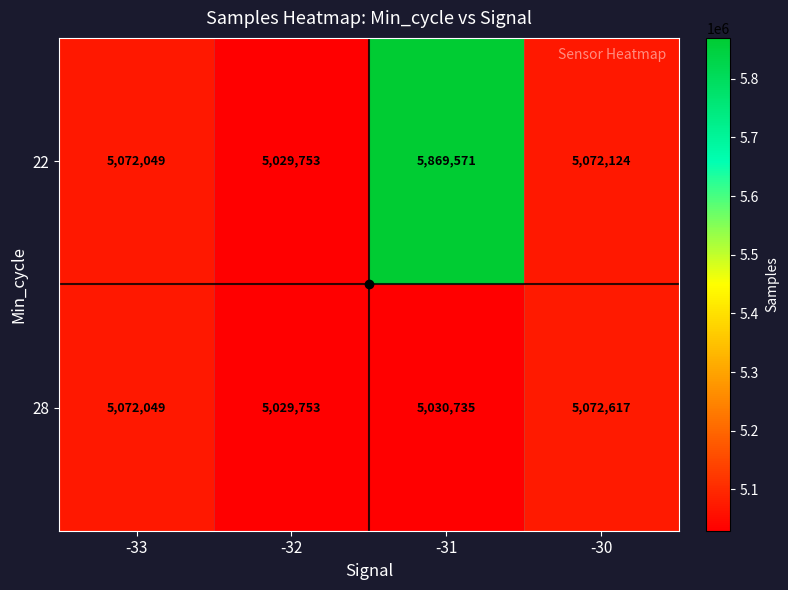

The value of 22 at -31 is 3664156. True or false?

False